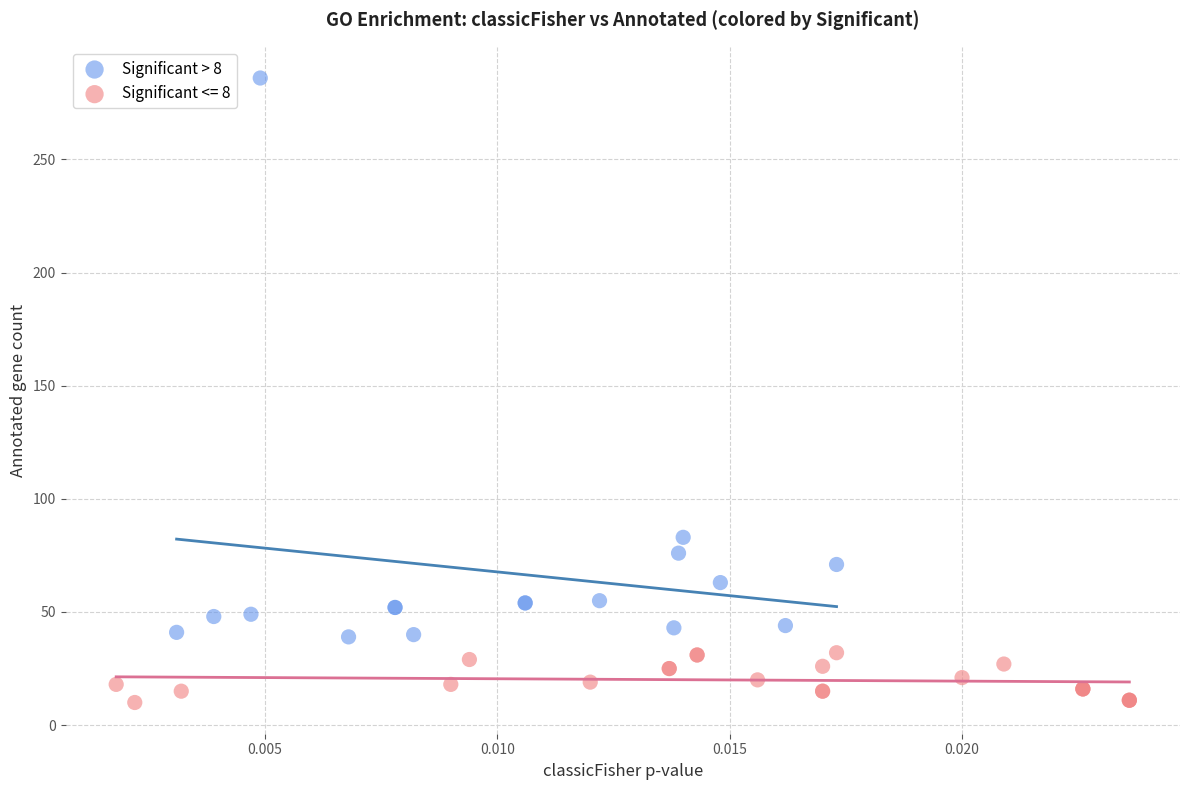

Which series has the largest Y range (max minus min)?

Significant > 8